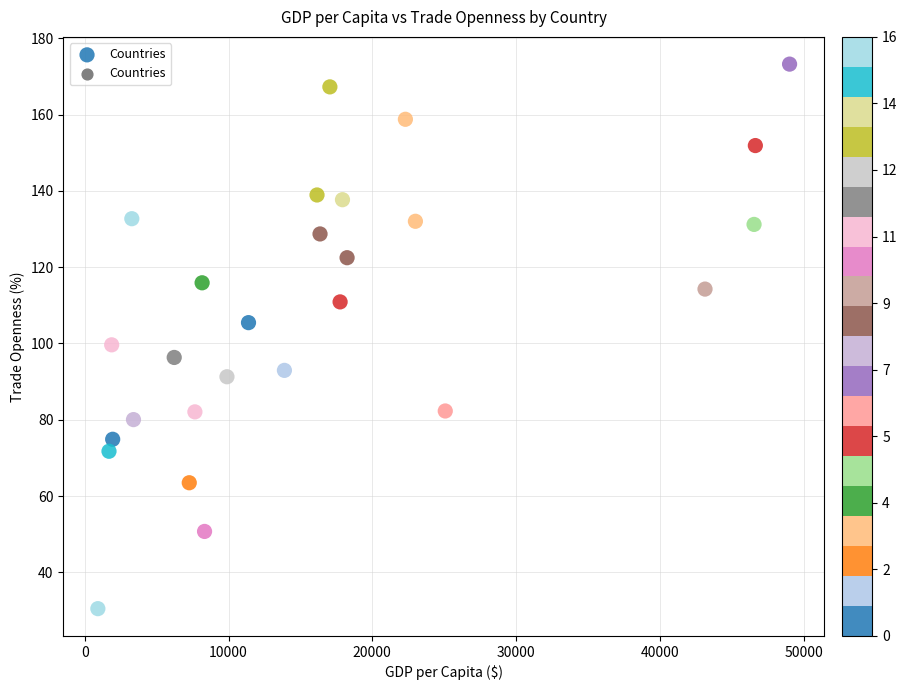

What is the range of X values (max minus min)?

48106.3